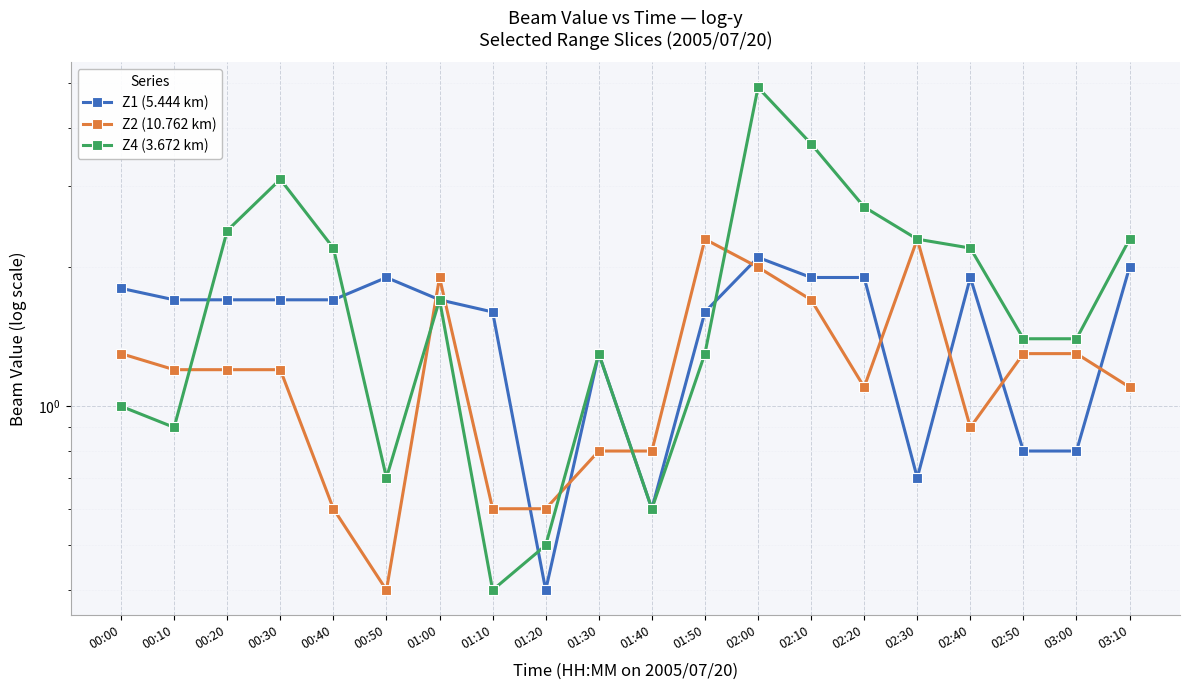

At how many categories does at least one series exceed 1?

18